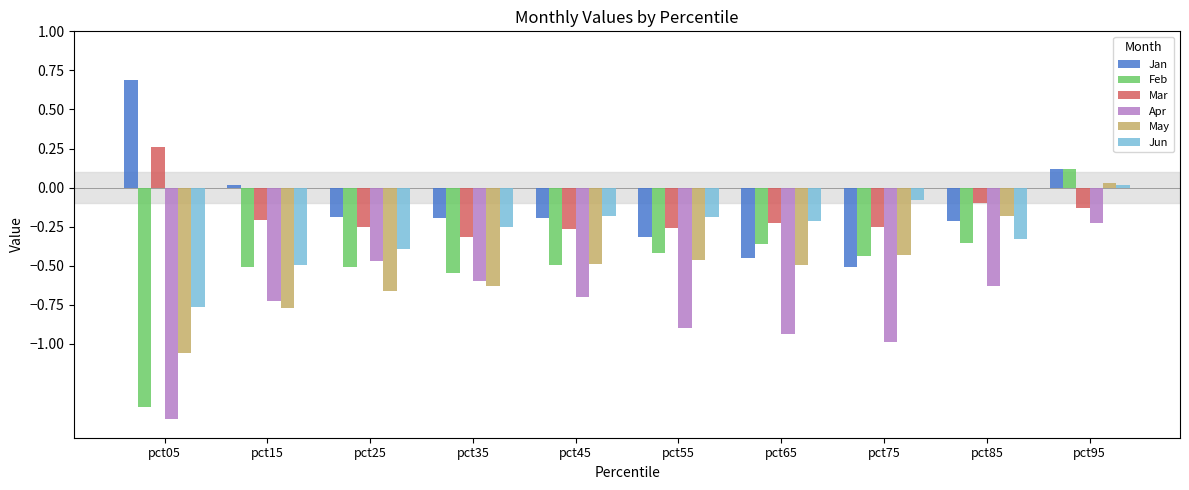

How many values in the May series are below 0?

9